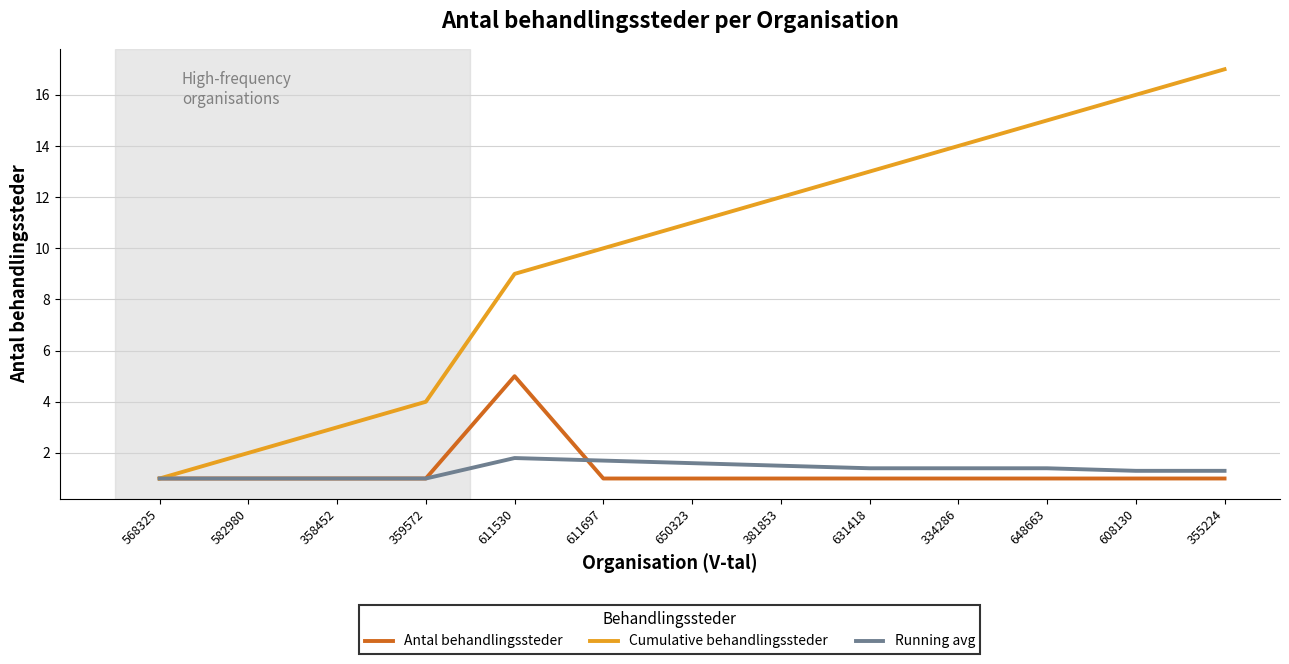

What is the average value of the Cumulative behandlingssteder series?

9.8